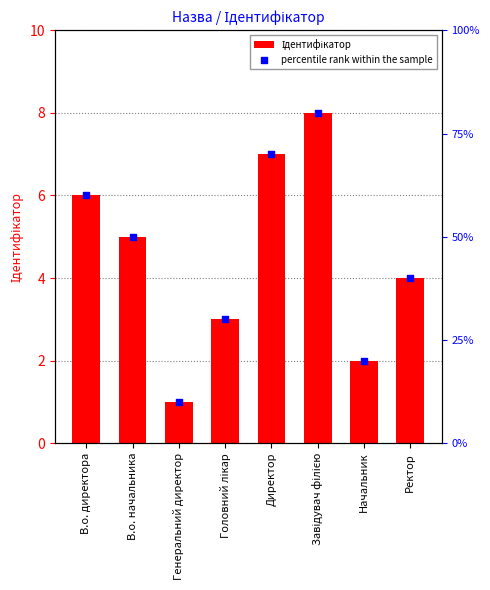

Which series has the largest Y range (max minus min)?

Ідентифікатор